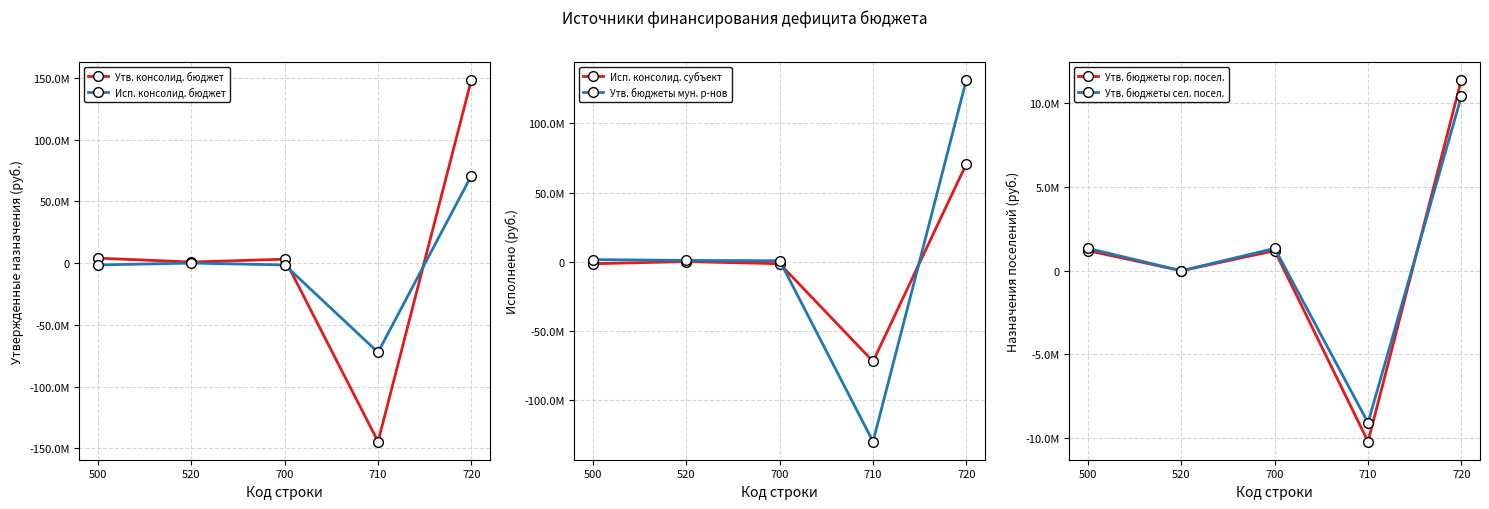

Between 700 and 720, which series saw the biggest shift?

Утв. консолид. бюджет